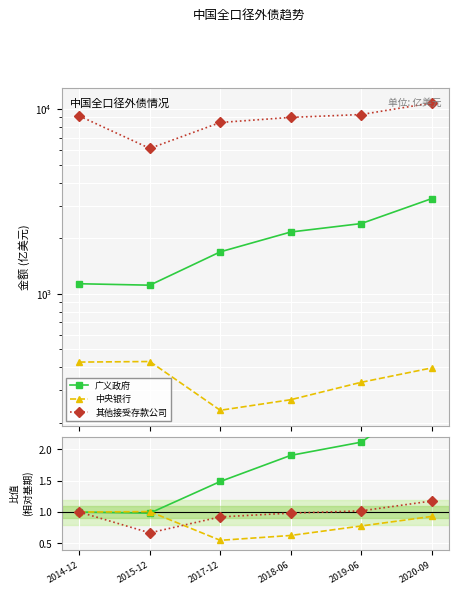

What position from the left is 2019-06?

5